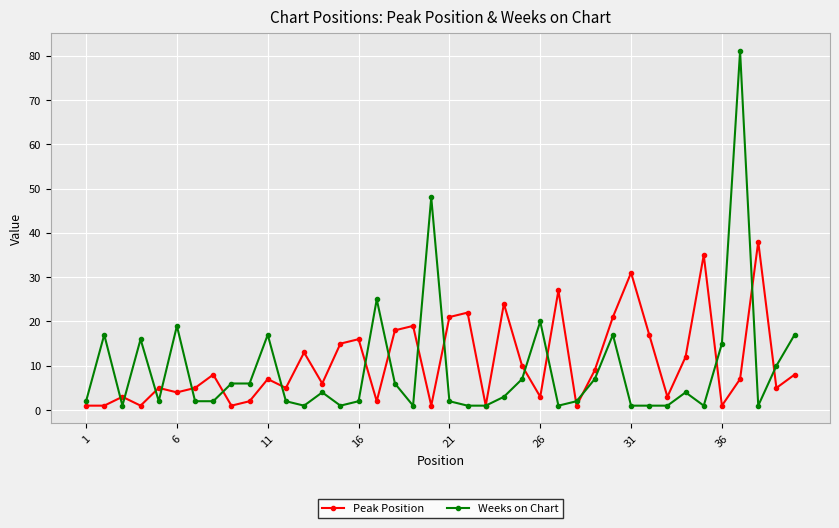

Which series has the widest spread of values?

Weeks on Chart